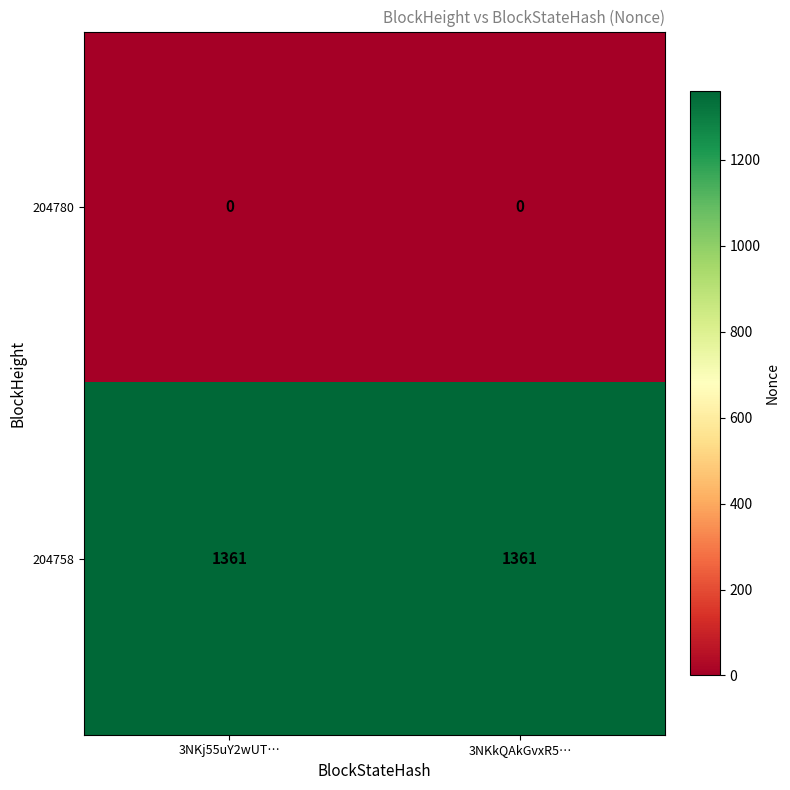

Reading left to right, extract all data points from this chart.

204780: 0	0
204758: 1361	1361